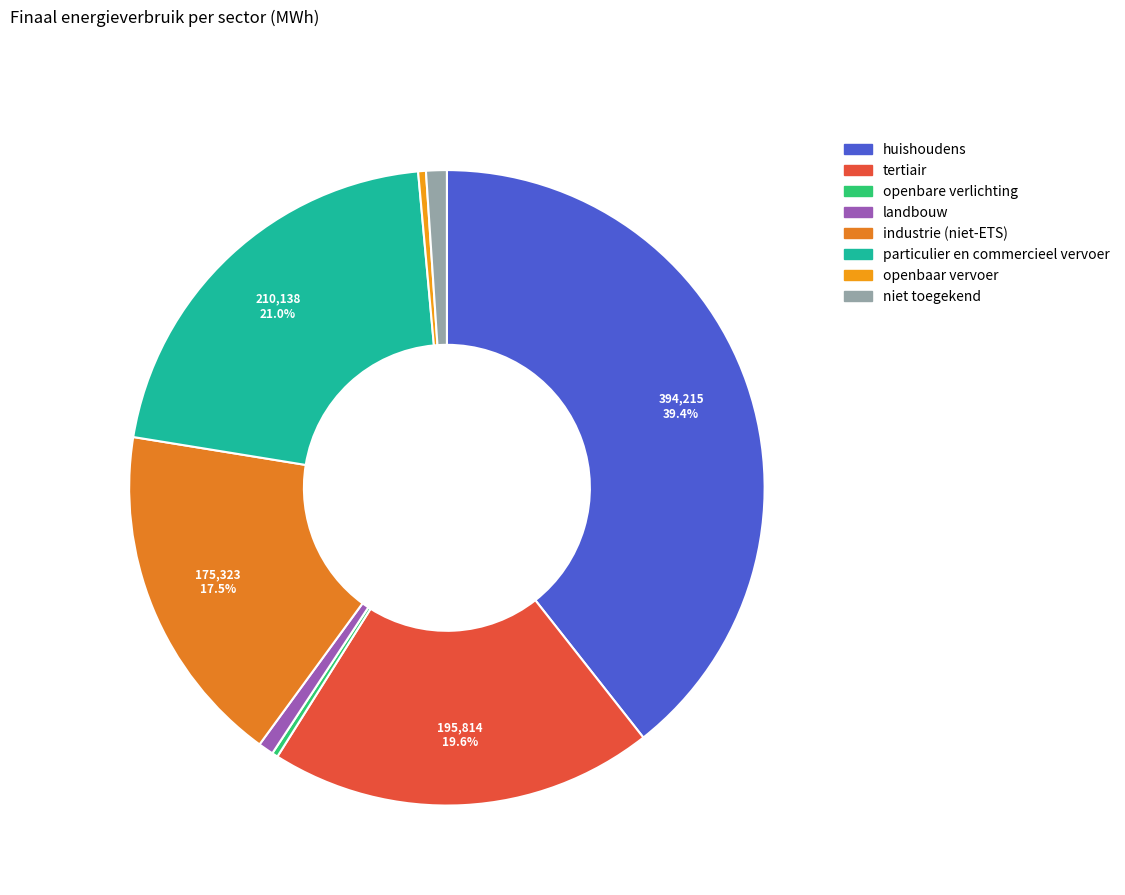

Count the number of slices in the pie.

8